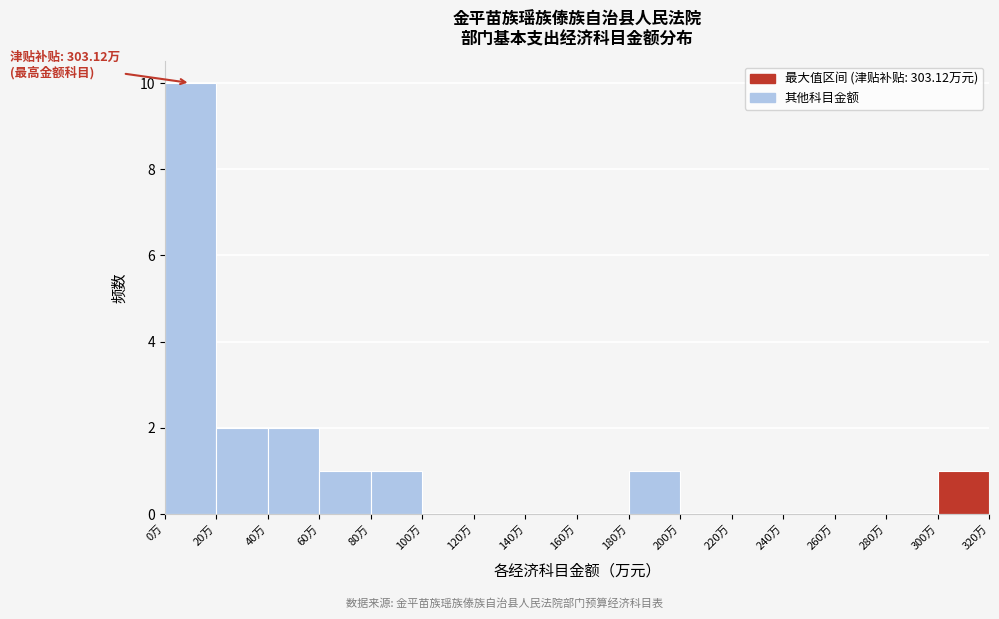

Over which range of the x-axis is the bar tallest?

0 to 20